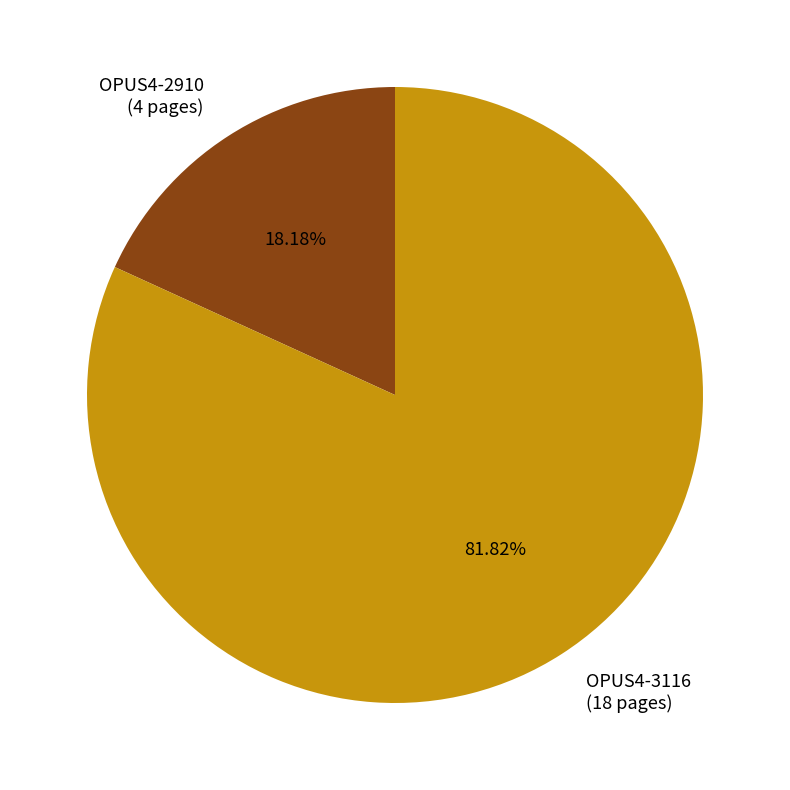

To the nearest percent, what is the average slice percentage?

50%